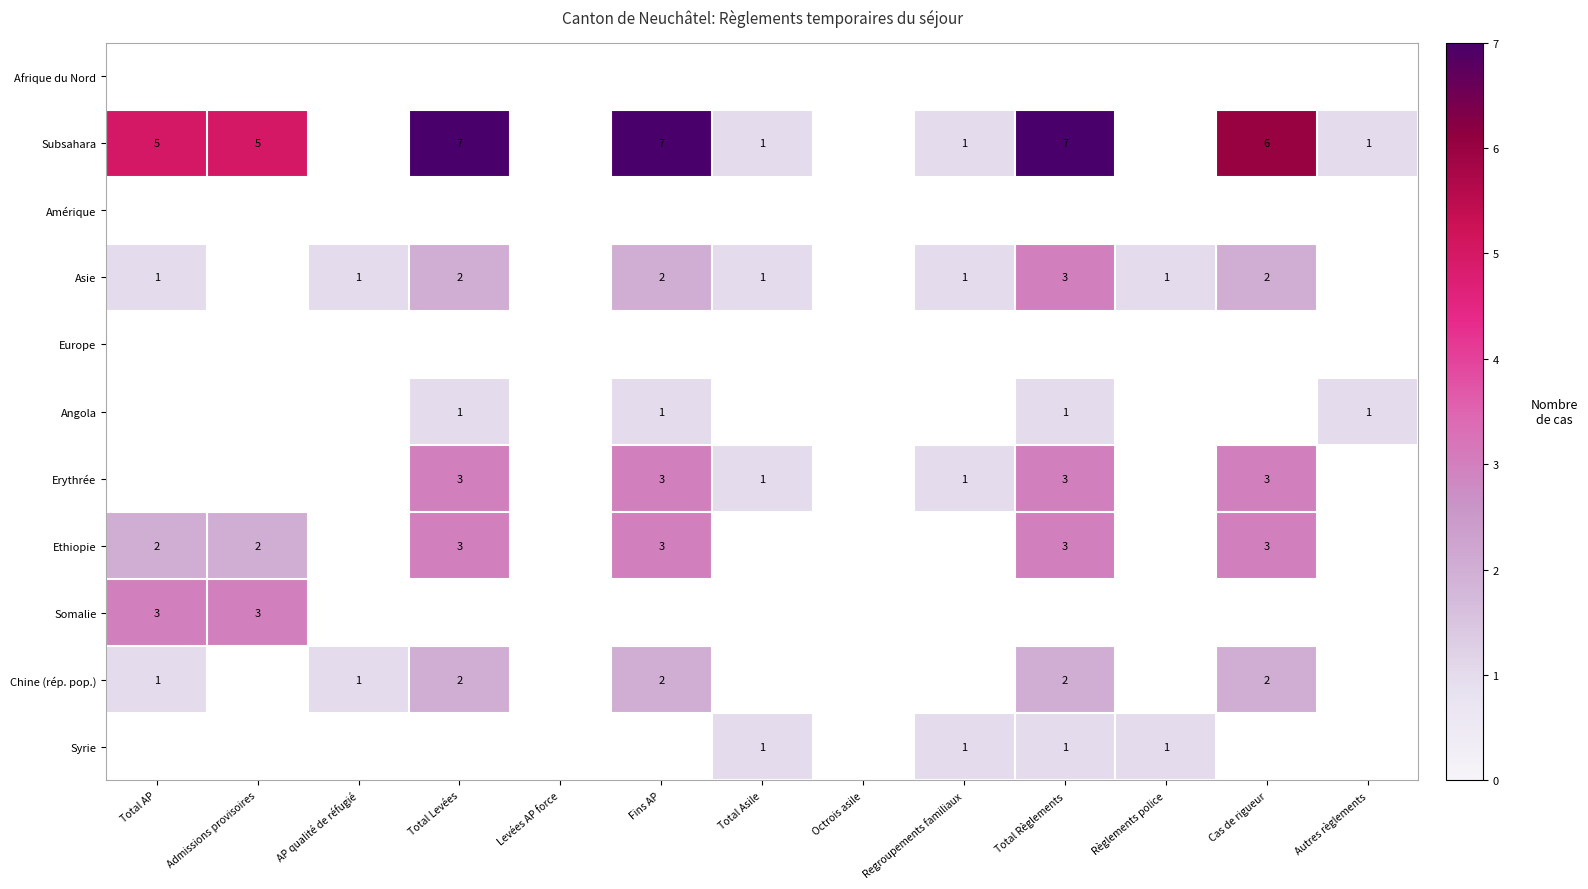

What is the difference between the highest and lowest values at Cas de rigueur?

6